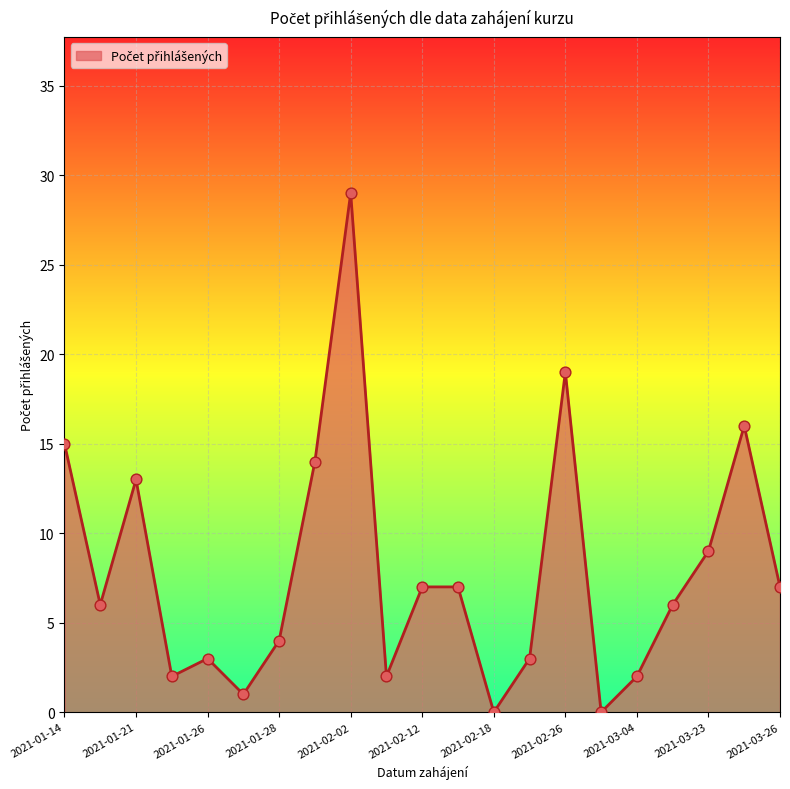

What is the difference between the maximum and minimum values?

29